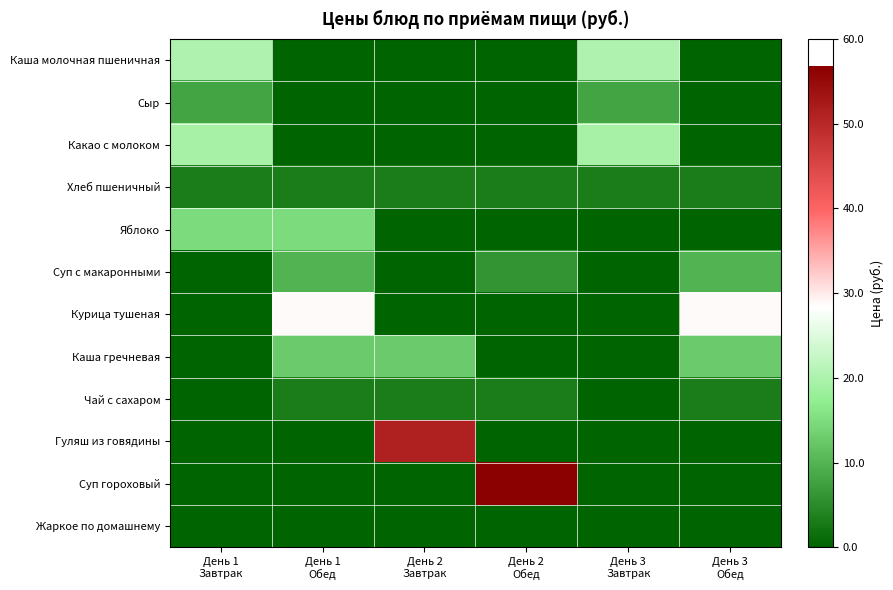

Reading left to right, transcribe all the data shown in this chart.

Каша молочная пшеничная: День 1
Завтрак=20.4	День 1
Обед=0.0	День 2
Завтрак=0.0	День 2
Обед=0.0	День 3
Завтрак=20.4	День 3
Обед=0.0
Сыр: День 1
Завтрак=8.0	День 1
Обед=0.0	День 2
Завтрак=0.0	День 2
Обед=0.0	День 3
Завтрак=8.0	День 3
Обед=0.0
Какао с молоком: День 1
Завтрак=19.4	День 1
Обед=0.0	День 2
Завтрак=0.0	День 2
Обед=0.0	День 3
Завтрак=19.4	День 3
Обед=0.0
Хлеб пшеничный: День 1
Завтрак=3.2	День 1
Обед=3.2	День 2
Завтрак=3.2	День 2
Обед=3.2	День 3
Завтрак=3.2	День 3
Обед=3.2
Яблоко: День 1
Завтрак=14.7	День 1
Обед=14.7	День 2
Завтрак=0.0	День 2
Обед=0.0	День 3
Завтрак=0.0	День 3
Обед=0.0
Суп с макаронными: День 1
Завтрак=0.0	День 1
Обед=9.9	День 2
Завтрак=0.0	День 2
Обед=6.0	День 3
Завтрак=0.0	День 3
Обед=9.9
Курица тушеная: День 1
Завтрак=0.0	День 1
Обед=28.8	День 2
Завтрак=0.0	День 2
Обед=0.0	День 3
Завтрак=0.0	День 3
Обед=28.8
Каша гречневая: День 1
Завтрак=0.0	День 1
Обед=12.7	День 2
Завтрак=12.7	День 2
Обед=0.0	День 3
Завтрак=0.0	День 3
Обед=12.7
Чай с сахаром: День 1
Завтрак=0.0	День 1
Обед=3.2	День 2
Завтрак=3.2	День 2
Обед=3.2	День 3
Завтрак=0.0	День 3
Обед=3.2
Гуляш из говядины: День 1
Завтрак=0.0	День 1
Обед=0.0	День 2
Завтрак=51.4	День 2
Обед=0.0	День 3
Завтрак=0.0	День 3
Обед=0.0
Суп гороховый: День 1
Завтрак=0.0	День 1
Обед=0.0	День 2
Завтрак=0.0	День 2
Обед=56.8	День 3
Завтрак=0.0	День 3
Обед=0.0
Жаркое по домашнему: День 1
Завтрак=0.0	День 1
Обед=0.0	День 2
Завтрак=0.0	День 2
Обед=0.0	День 3
Завтрак=0.0	День 3
Обед=0.0